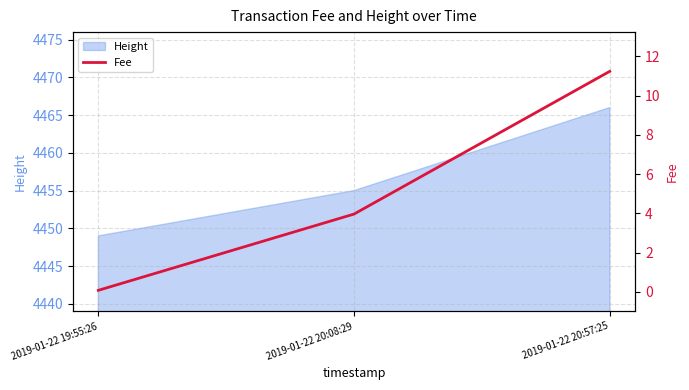

List the labels in order of Height value, smallest first.

2019-01-22 19:55:26, 2019-01-22 20:08:29, 2019-01-22 20:57:25